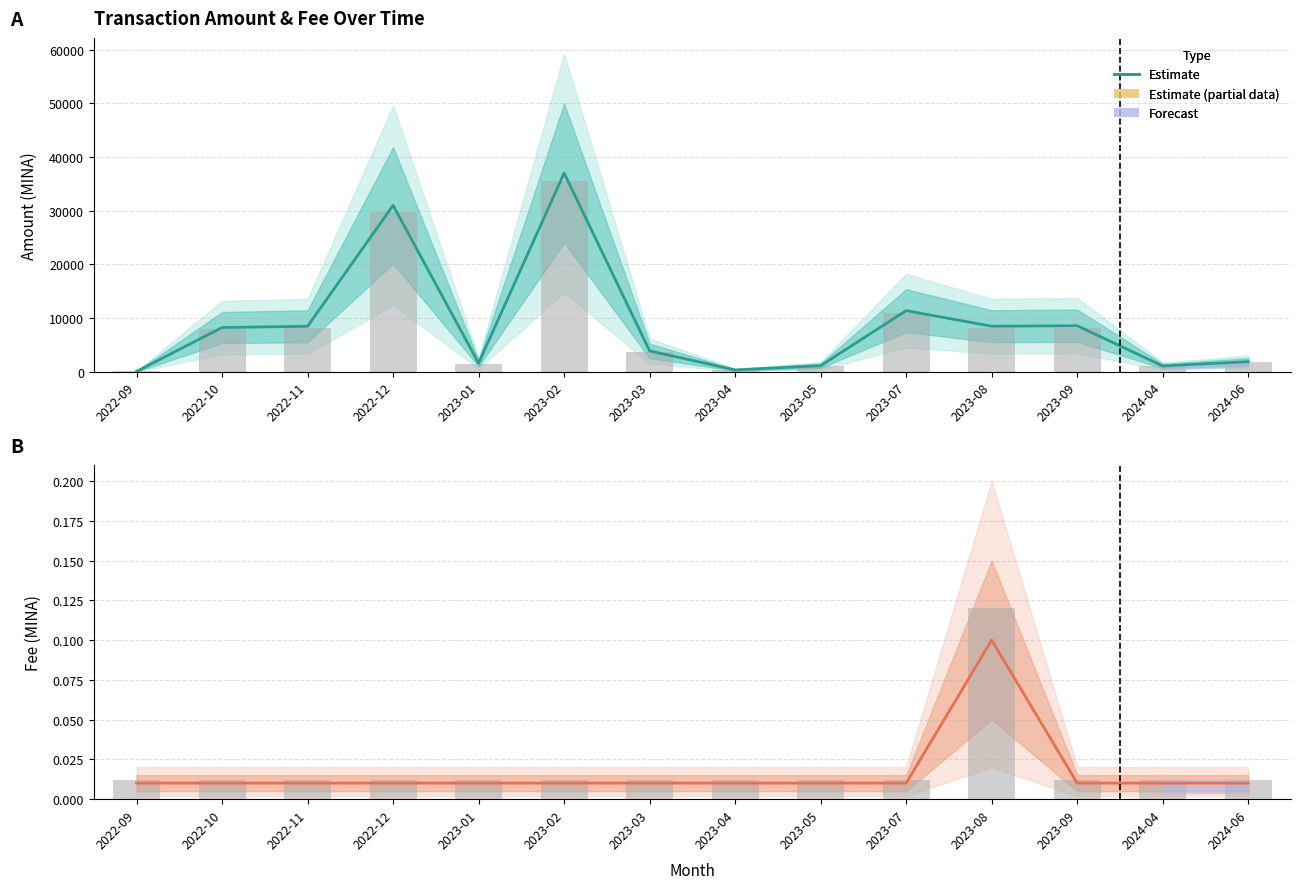

What is the difference between the second highest and minimum values in the Amount (bar) series?

29689.0